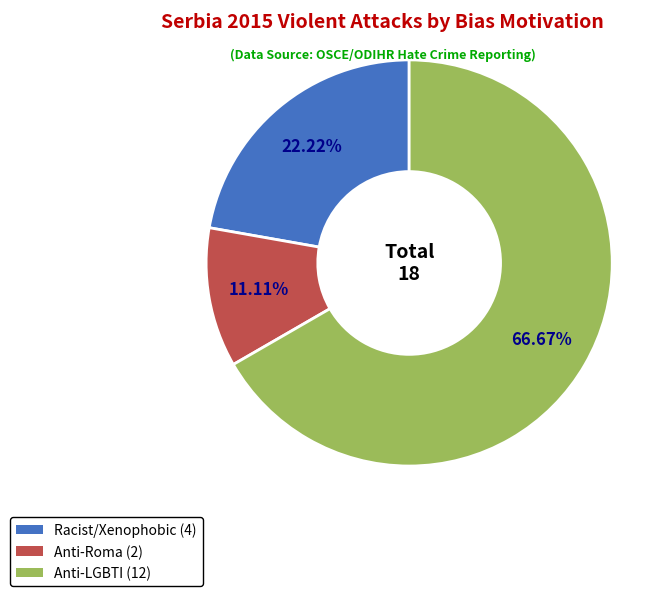

How many segments does this pie chart have?

3